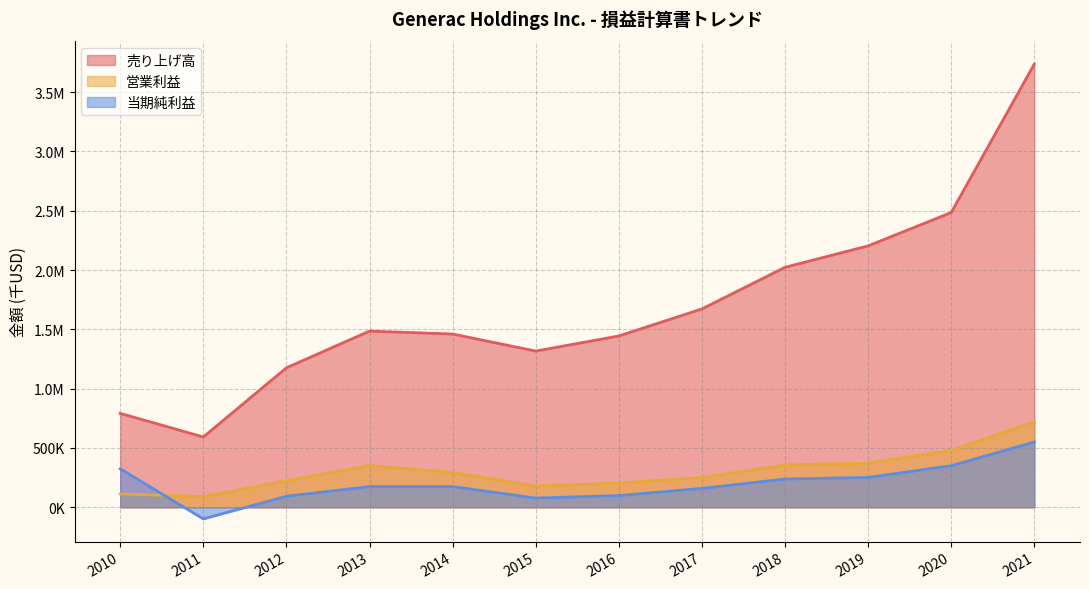

At which category is the sum across all series the highest?

2021